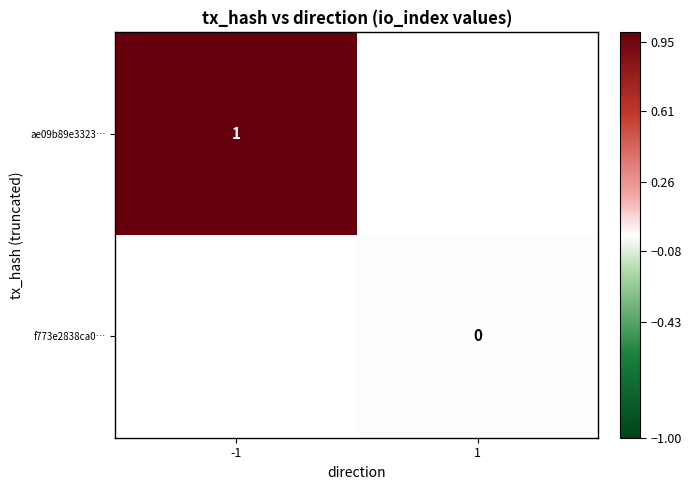

How many positive values does the ae09b89e3323… series have?

1